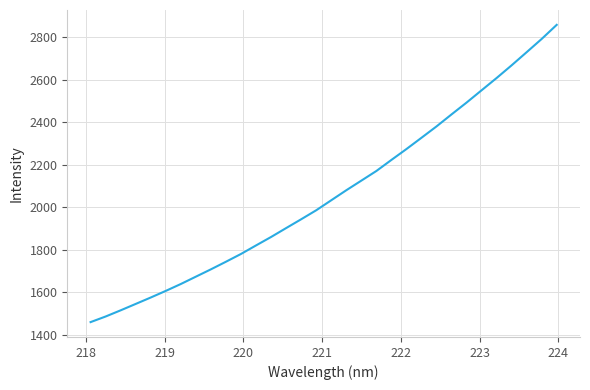

What is the smallest value displayed?

1458.4